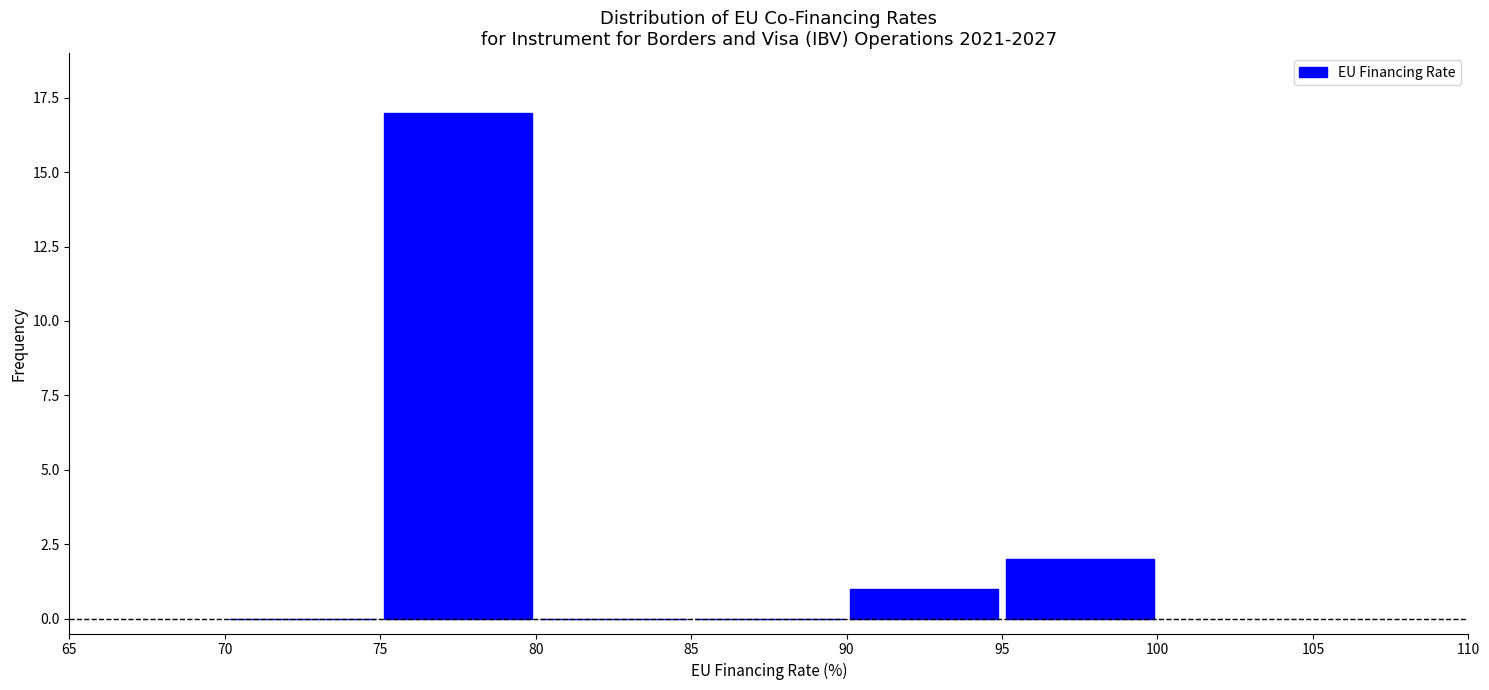

What is the height of the bar covering 75 to 80 on the x-axis? The values are not printed on the chart, so give them approximately, as read against the axis.

17